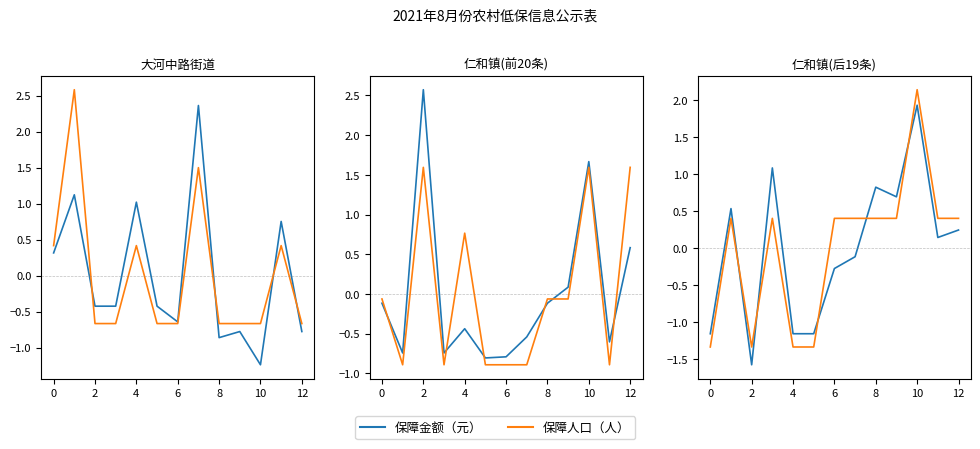

In 保障人口（人）, how many points are lower than both neighbors (excluding endpoints)?

1